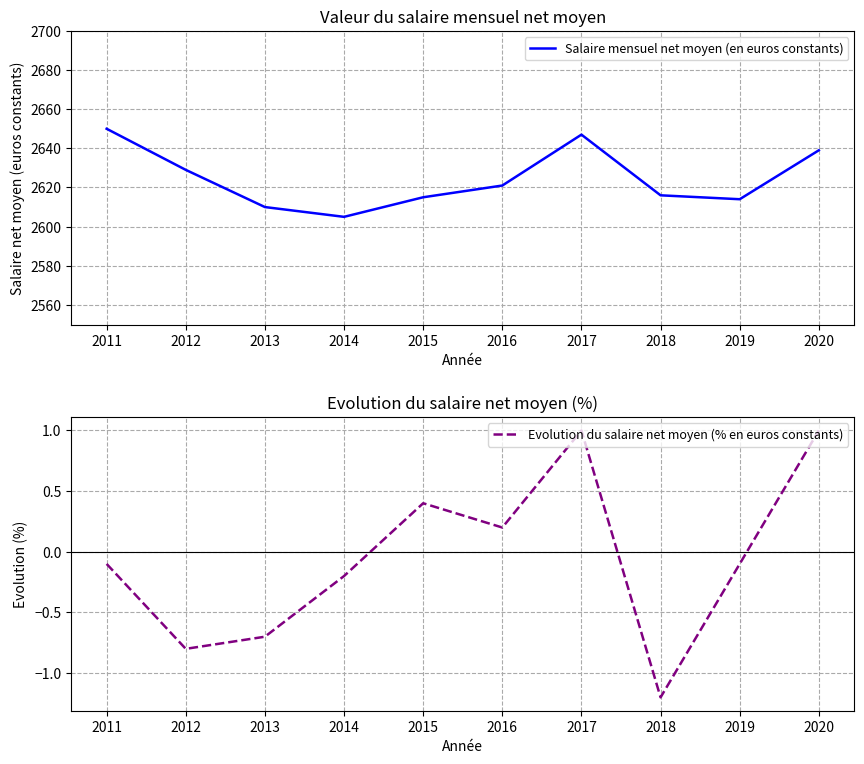

How many interior local peaks does the Evolution du salaire net moyen (% en euros constants) series have?

2